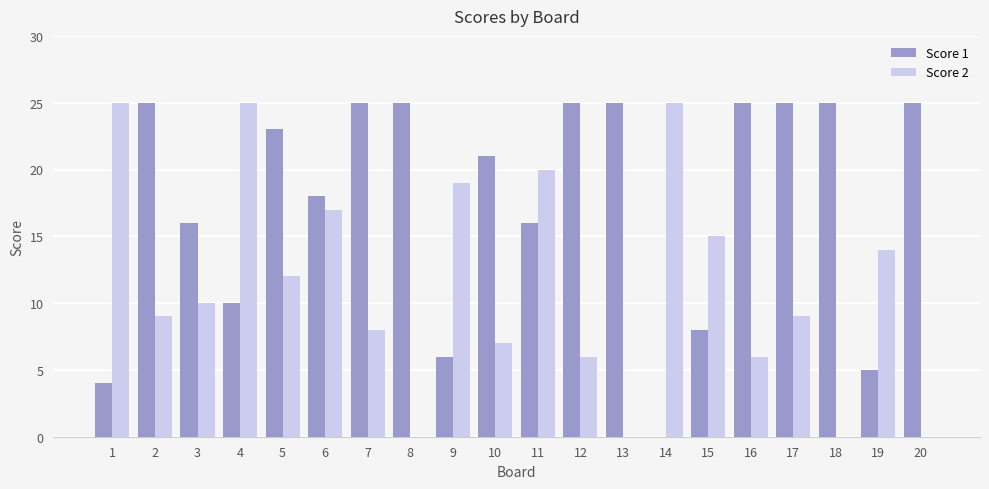

Which series has the largest total across all categories?

Score 1